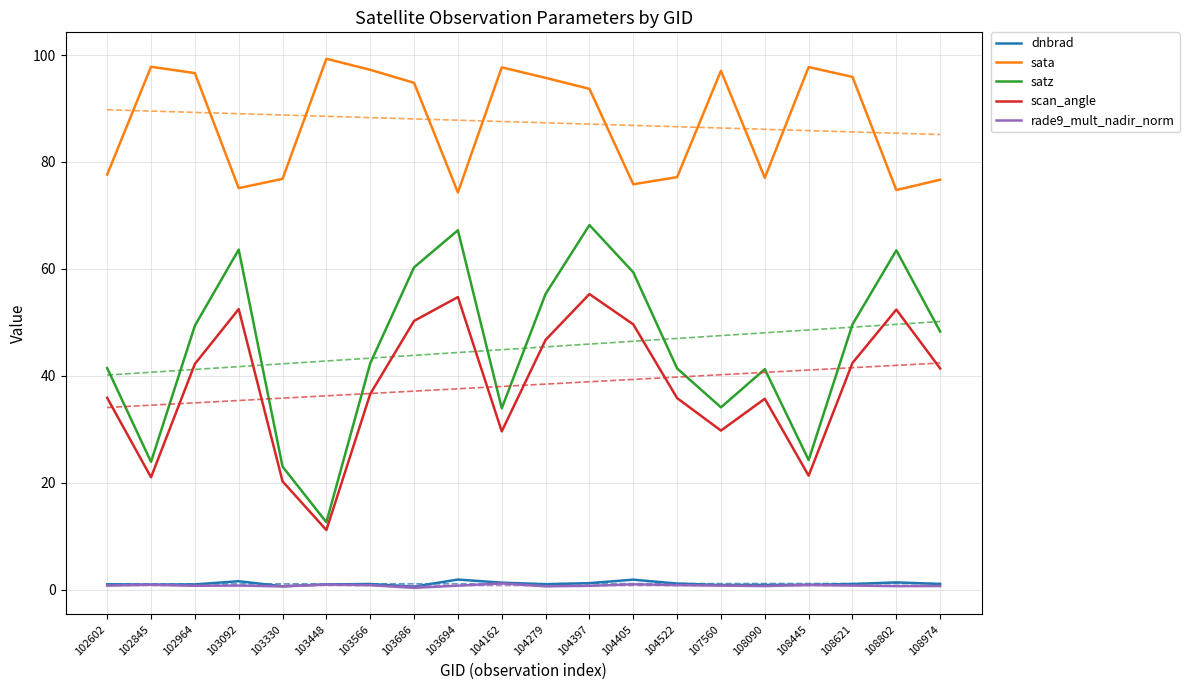

At which label does sata reach its minimum?

103694